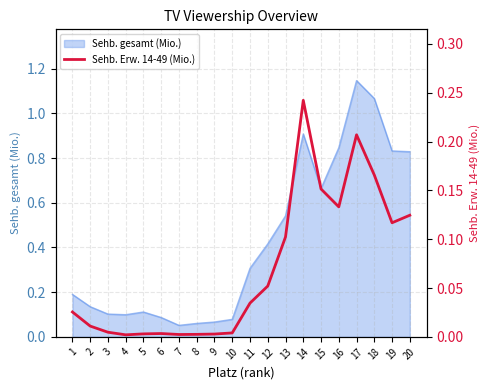

At which category does the data reach its first local peak?

6